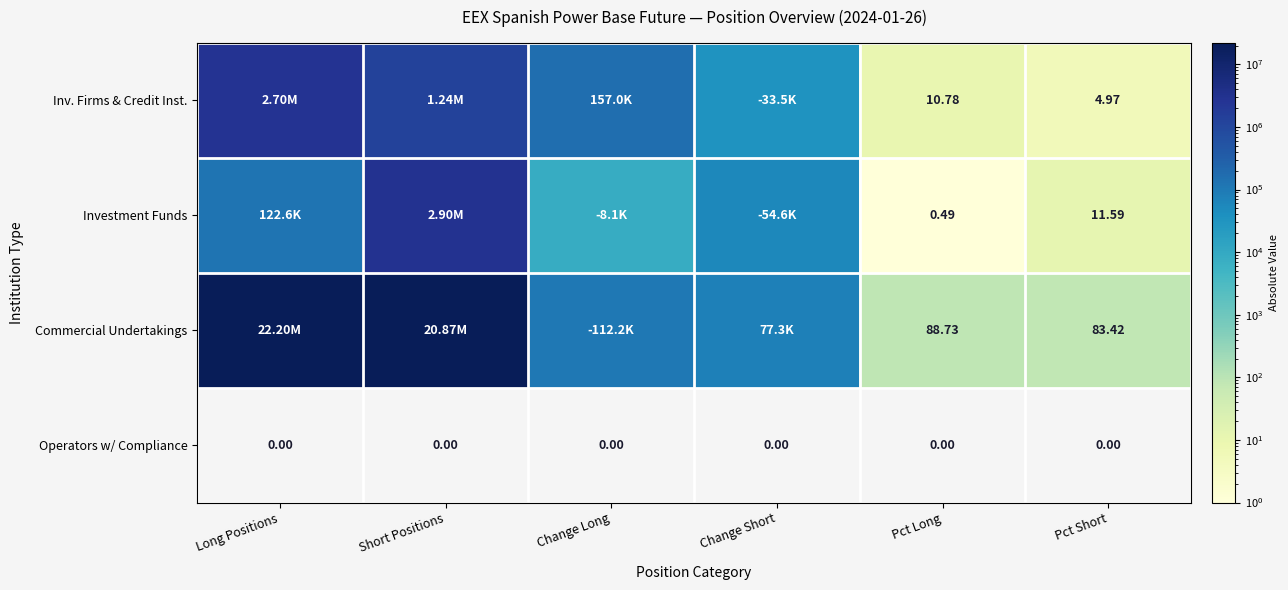

At which category is the sum across all series the highest?

Long Positions